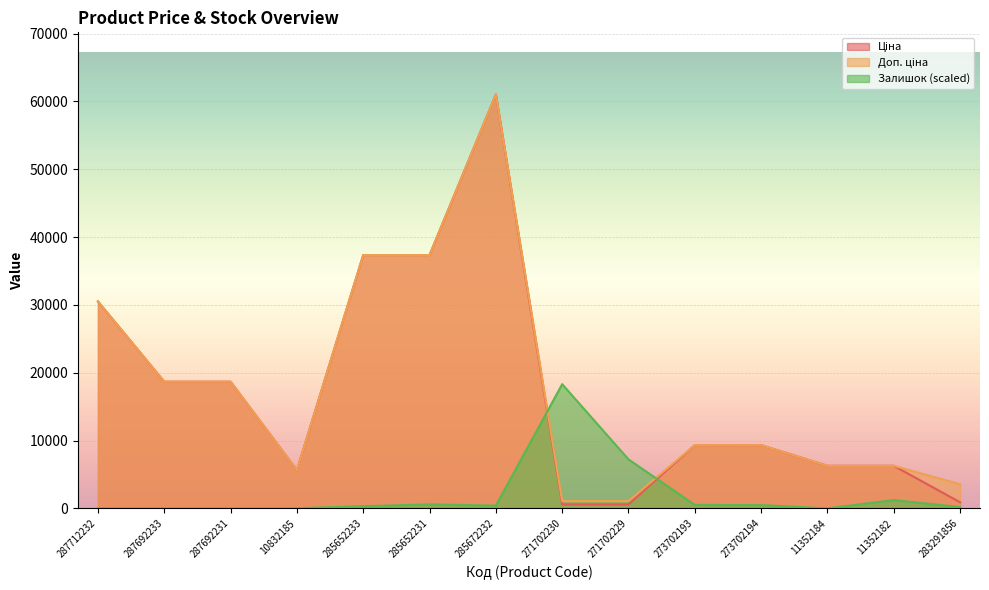

How many data points in Доп. ціна are less than 9321?

6